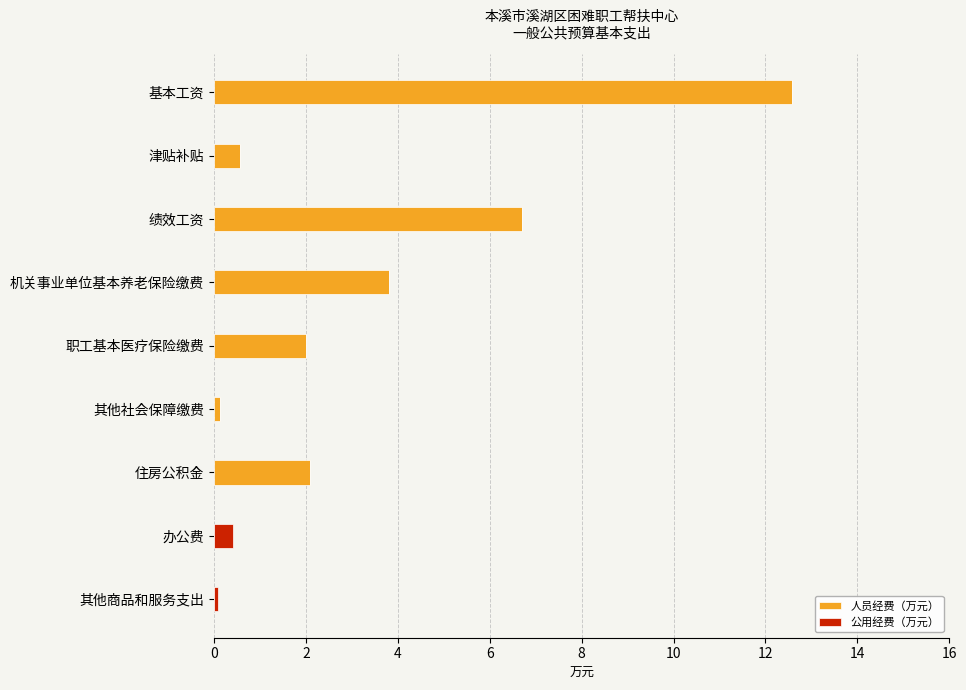

What is the sum of the 人员经费（万元） values at 住房公积金 and 职工基本医疗保险缴费?

4.1